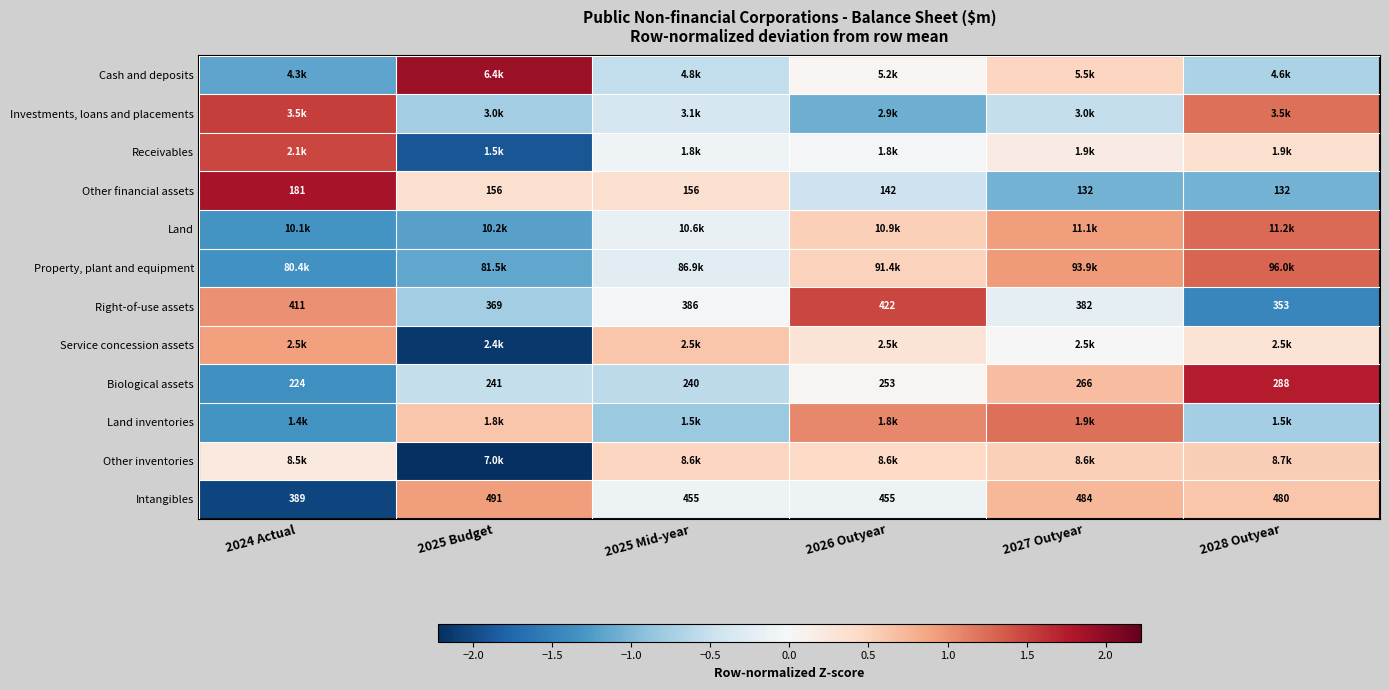

Is the value of Intangibles at 2025 Mid-year greater than the value of Biological assets at 2027 Outyear?

Yes